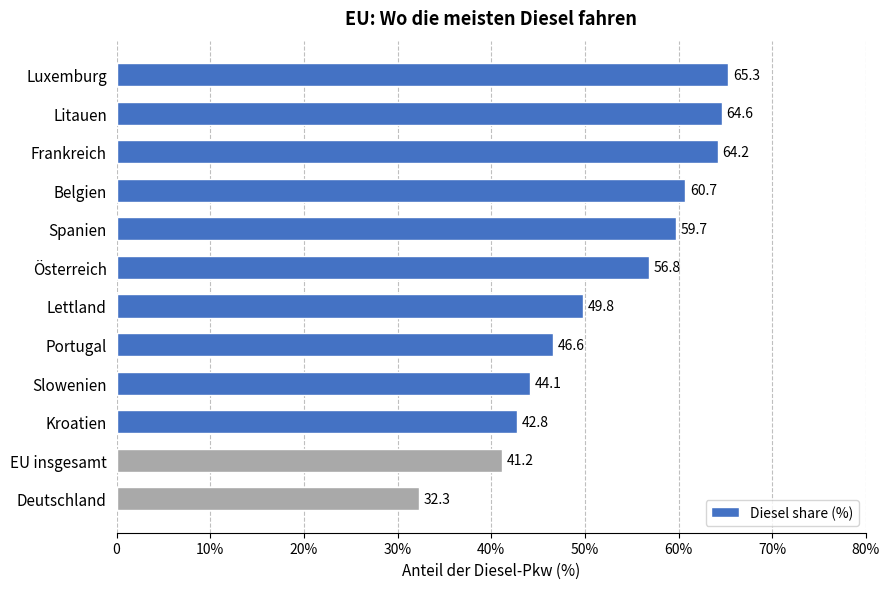

Does the chart contain any negative values?

No